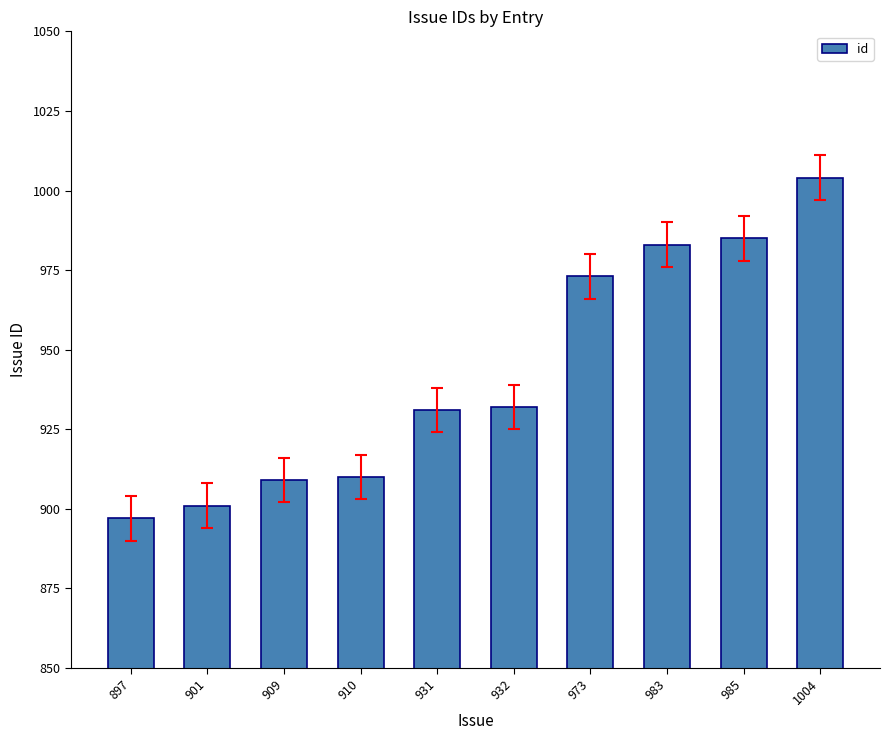

Between 973 and 901, which is larger?

973